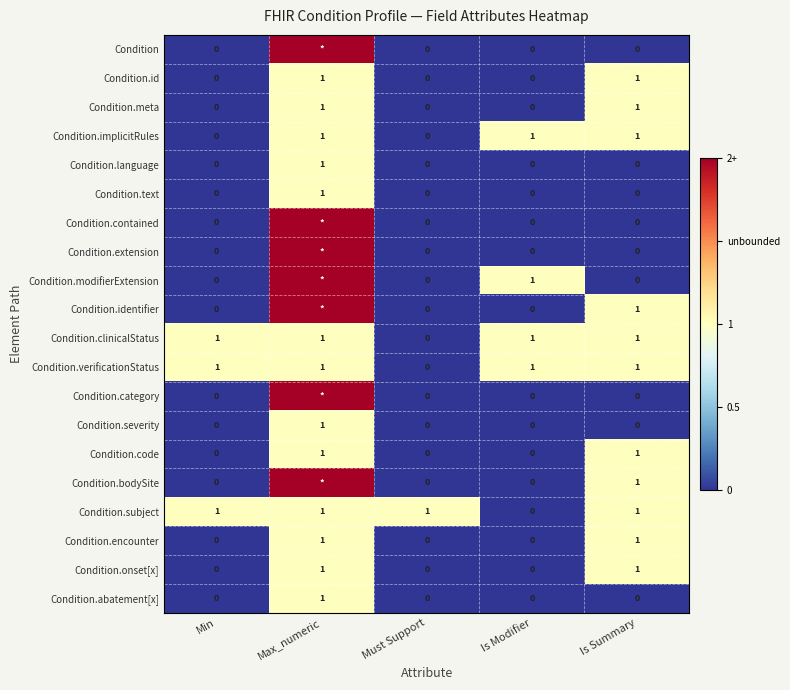

How many Condition.implicitRules values are between 0 and 1?

5